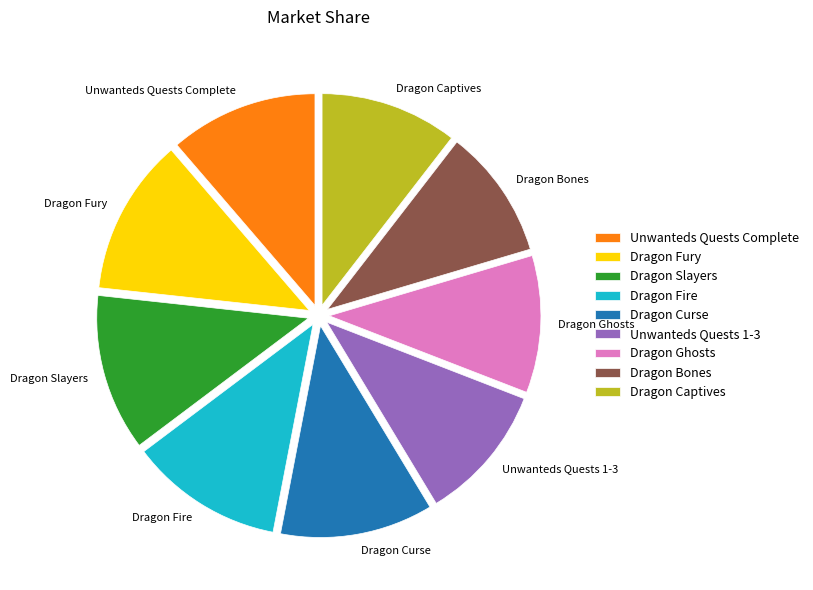

True or false: Dragon Slayers accounts for 12% of the total.

True